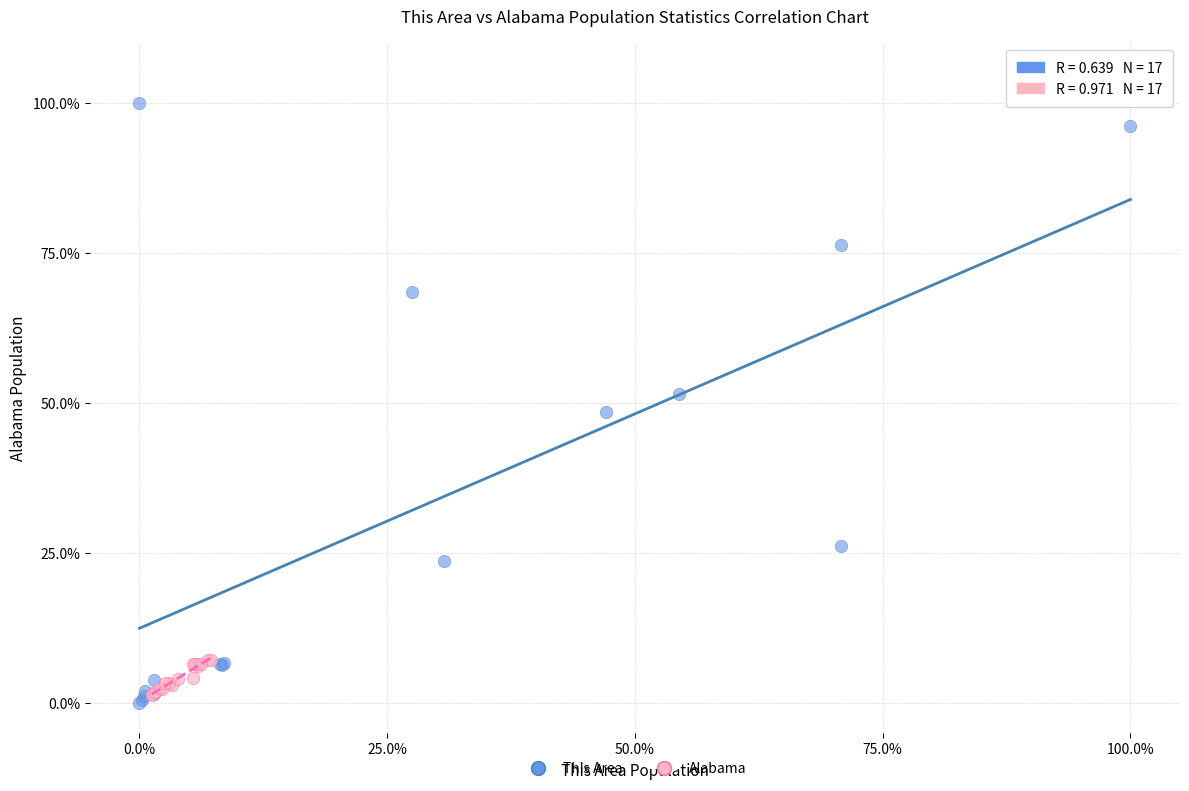

Which series has the widest spread of Y values?

This Area